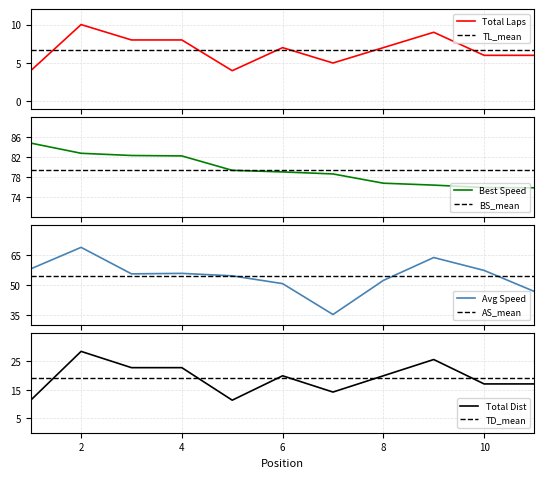

Reading left to right, extract all data points from this chart.

Total Laps: 4.0	10.0	8.0	8.0	4.0	7.0	5.0	7.0	9.0	6.0	6.0
Best Lap time: 84.8	82.8	82.3	82.2	79.3	79.0	78.6	76.8	76.4	75.9	75.8
Average Speed: 58.0	68.8	55.5	55.8	54.5	50.6	35.2	52.2	63.7	57.3	46.7
Total Distance: 11.4	28.5	22.8	22.8	11.4	19.9	14.2	19.9	25.6	17.1	17.1